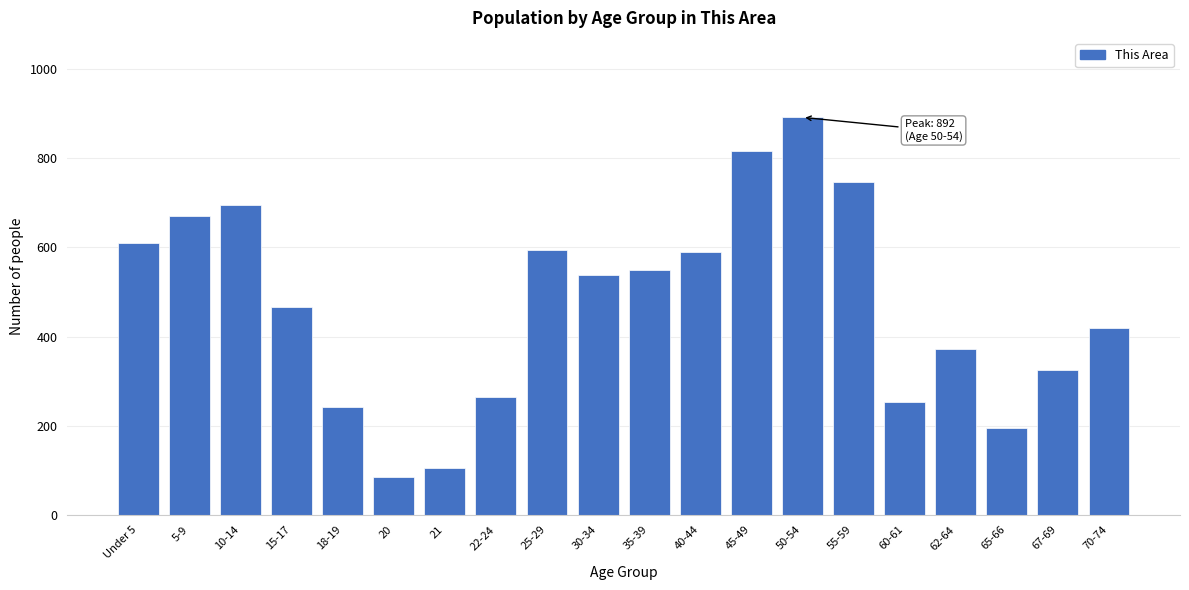

Reading left to right, transcribe all the data shown in this chart.

Under 5=610	5-9=670	10-14=696	15-17=466	18-19=242	20=84	21=104	22-24=264	25-29=595	30-34=539	35-39=550	40-44=589	45-49=817	50-54=892	55-59=747	60-61=253	62-64=372	65-66=195	67-69=326	70-74=420